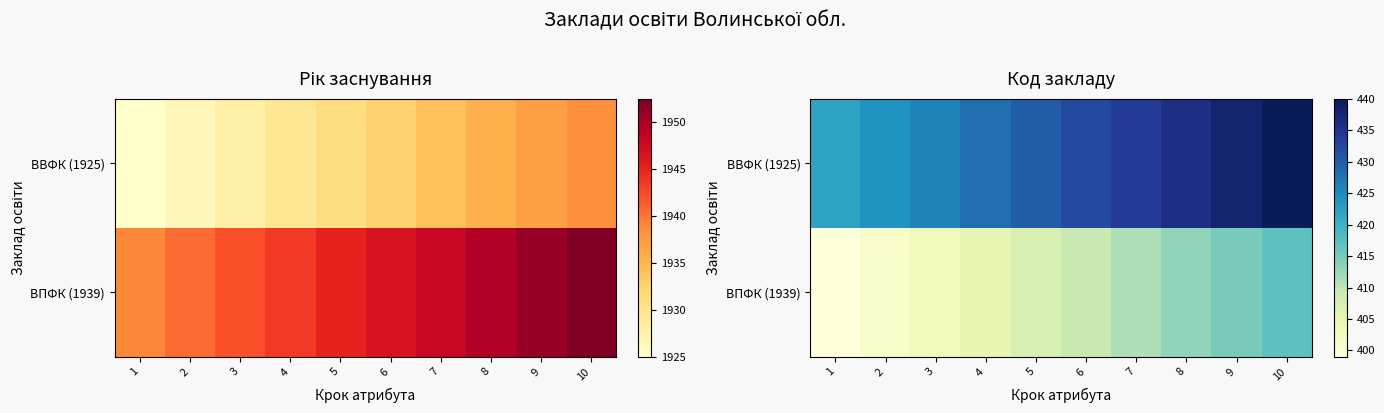

Between 10 and 4, which is larger?

10